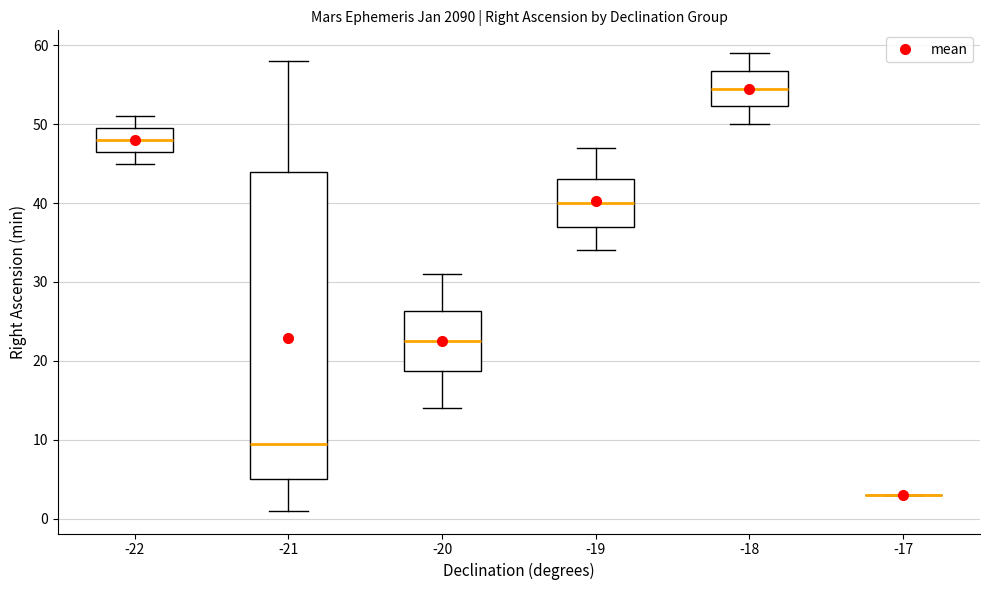

Which box is the tallest, from its lower edge to its upper edge?

-21